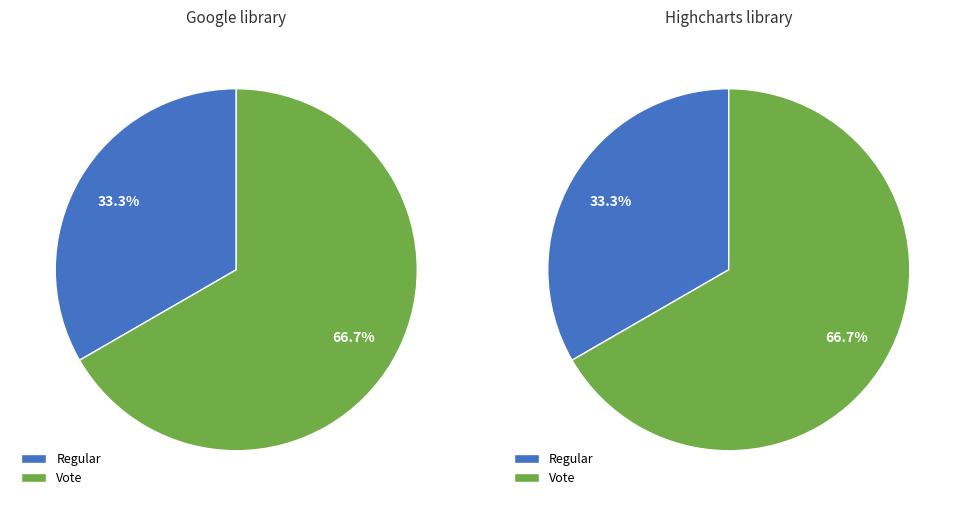

The Regular slice represents 10% of the pie. True or false?

False